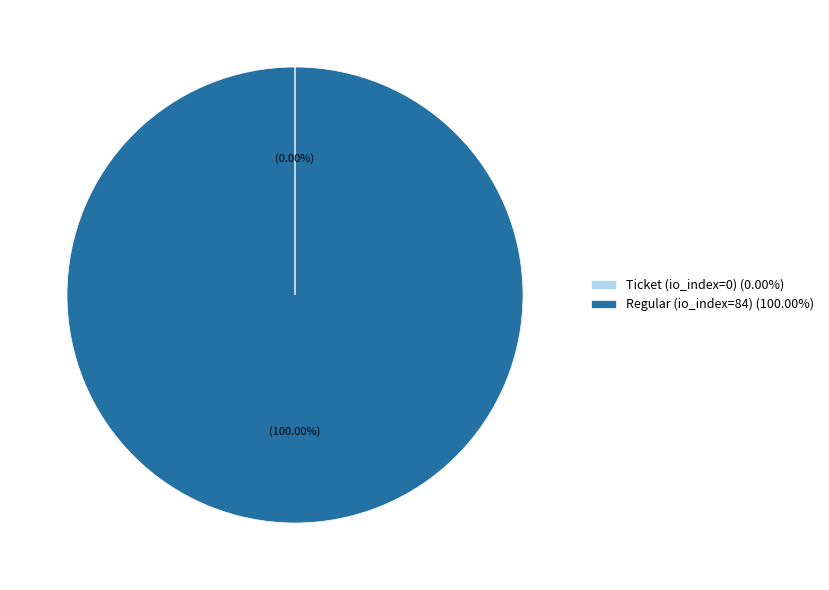

What is the largest slice in the pie chart?

Regular (io_index=84)